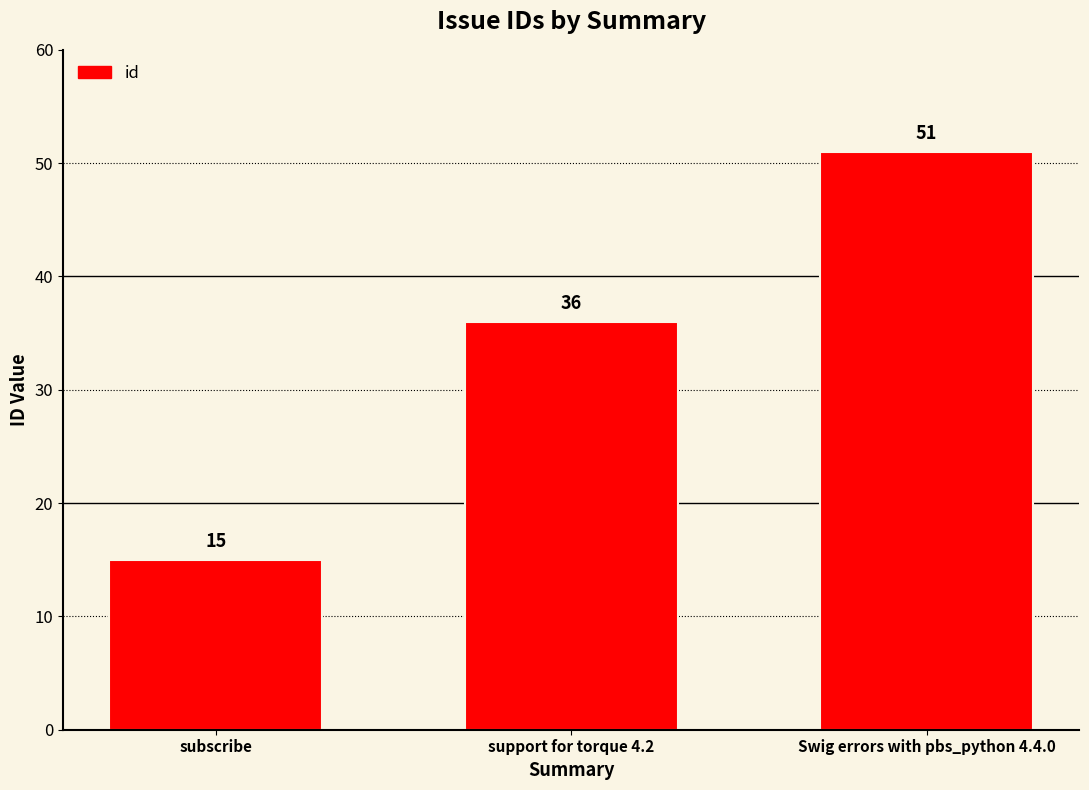

Is it true that the value at support for torque 4.2 is 36?

True